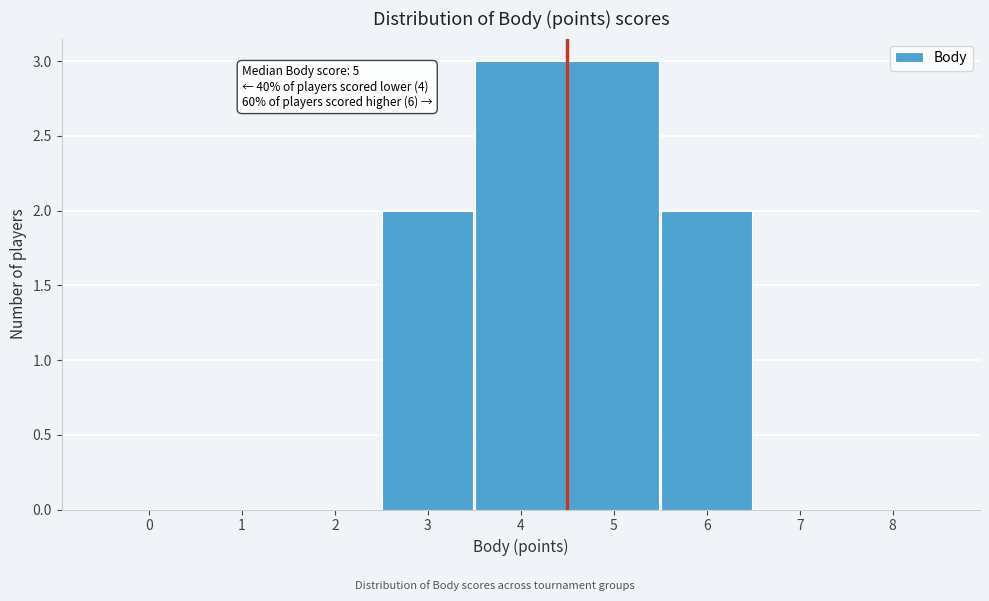

Reading right to left, transcribe all the data shown in this chart.

8=0	7=0	6=2	5=3	4=3	3=2	2=0	1=0	0=0